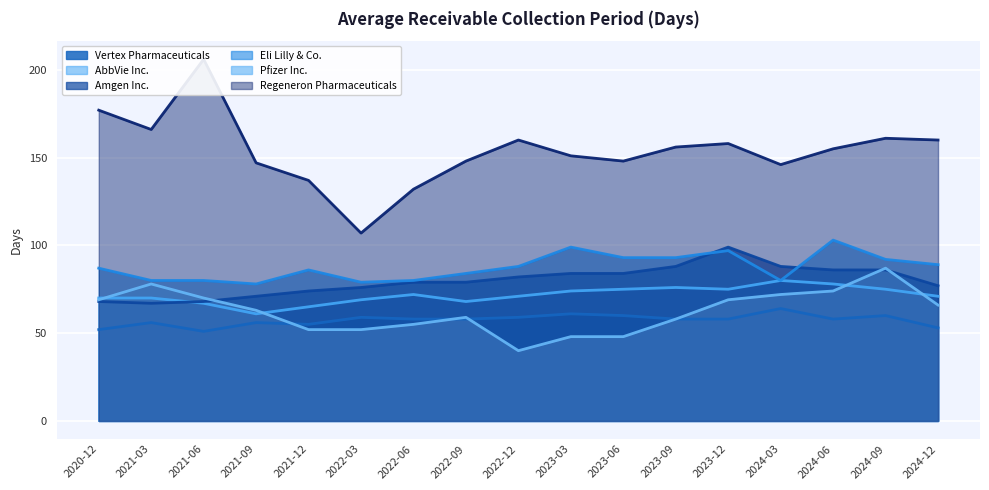

What is the minimum value for AbbVie Inc.?

61